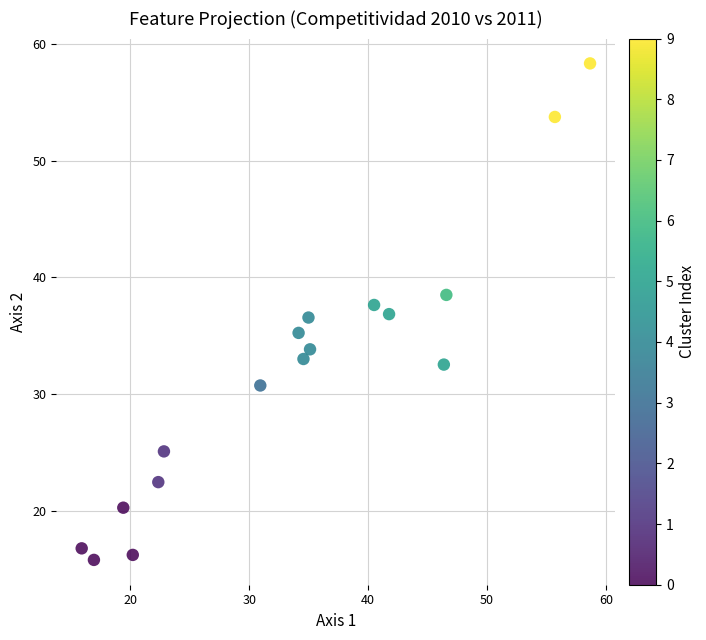

What is the range of Y values (max minus min)?

42.6